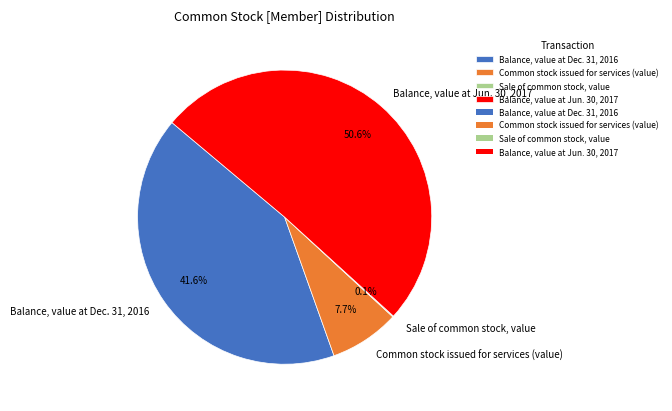

Does Common stock issued for services (value) represent more than half of the total?

No